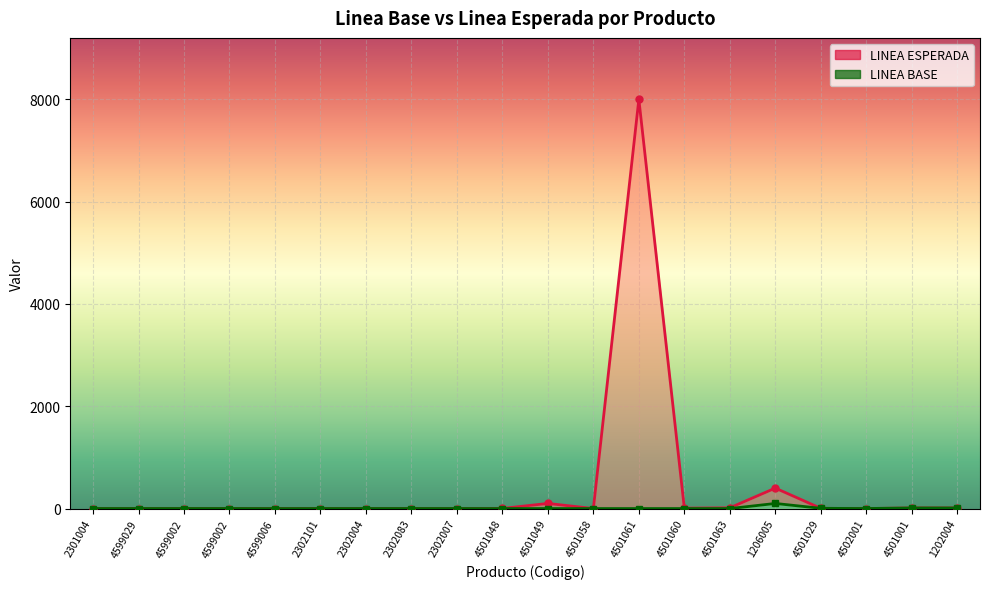

At 2302007, list the series in order from smallest to largest.

LINEA ESPERADA, LINEA BASE